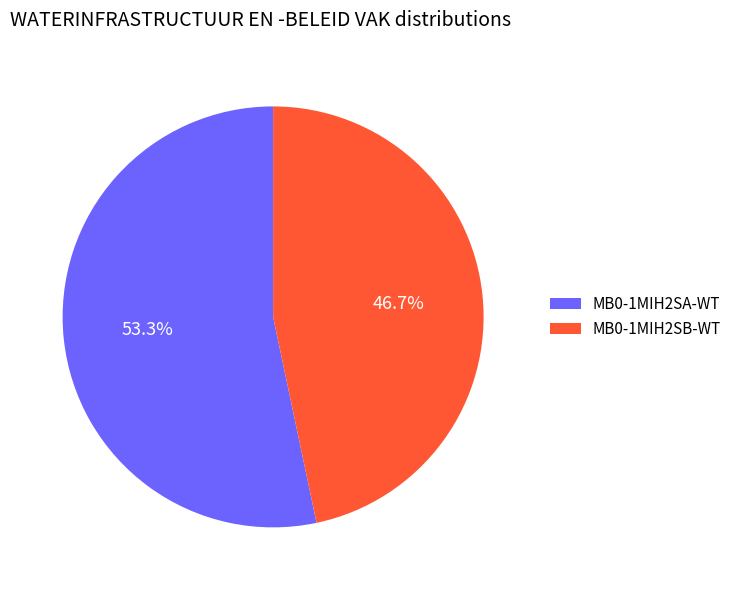

Which slice represents more than half of the pie?

MB0-1MIH2SA-WT